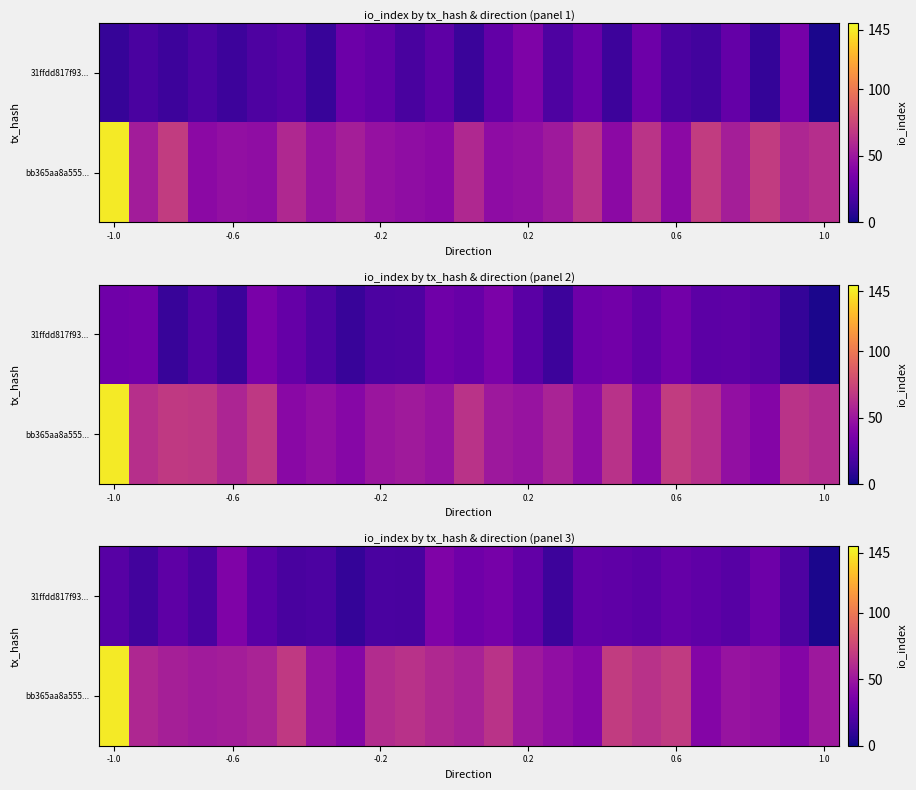

The value of row_0 at -0.2 is 19.3. True or false?

False